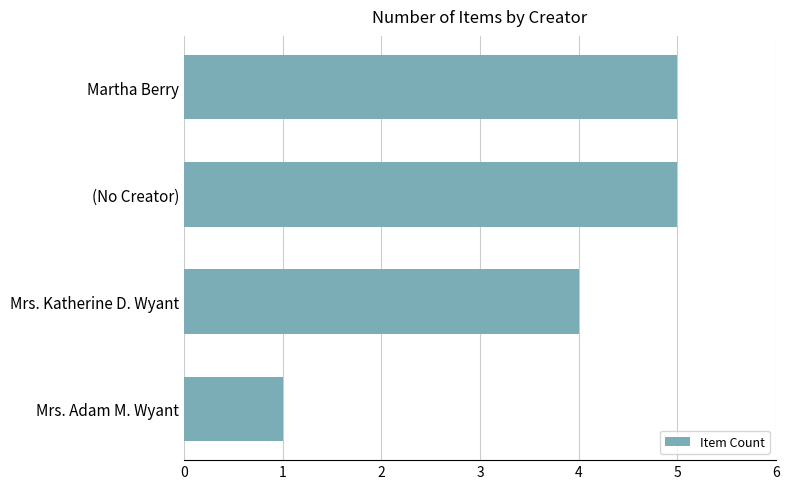

Reading bottom to top, transcribe all the data shown in this chart.

1	4	5	5